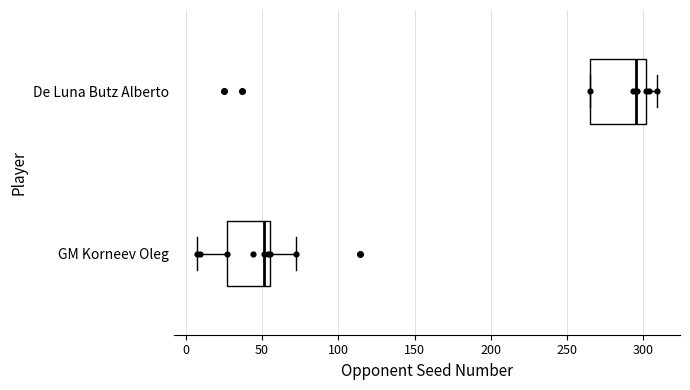

Reading bottom to top, transcribe this box plot: for each box, give where its median line is, the range the box spans, and where its two whiskers end, as read against the x-axis. The values are not printed on the chart, so give them approximately, as read against the axis.

GM Korneev Oleg: median 50, box 25 to 55, whiskers 5 to 70
De Luna Butz Alberto: median 295, box 265 to 300, whiskers 265 to 310